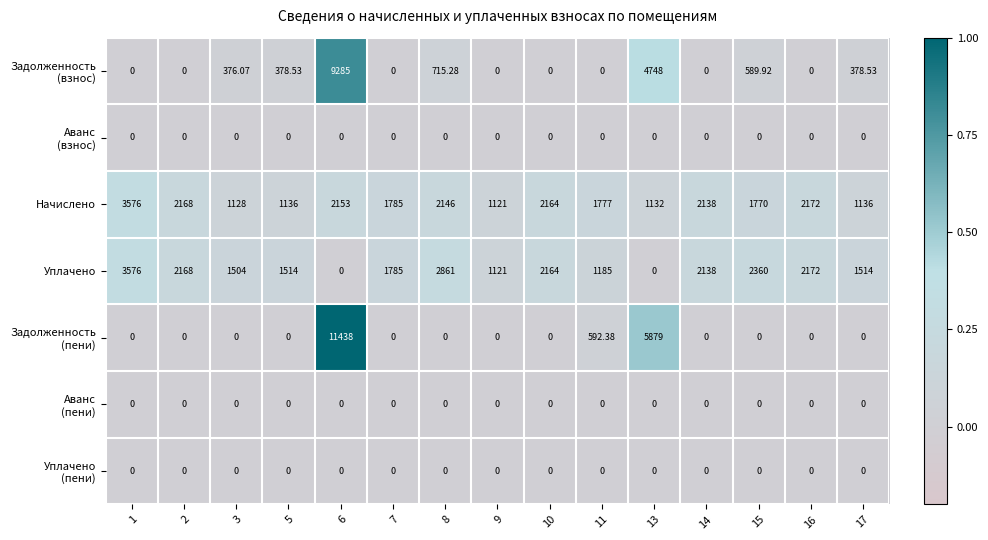

How many data points does each series have?

15